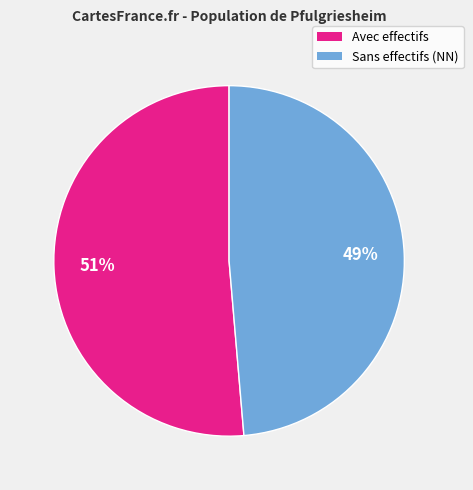

To the nearest percent, what is the average slice percentage?

50%